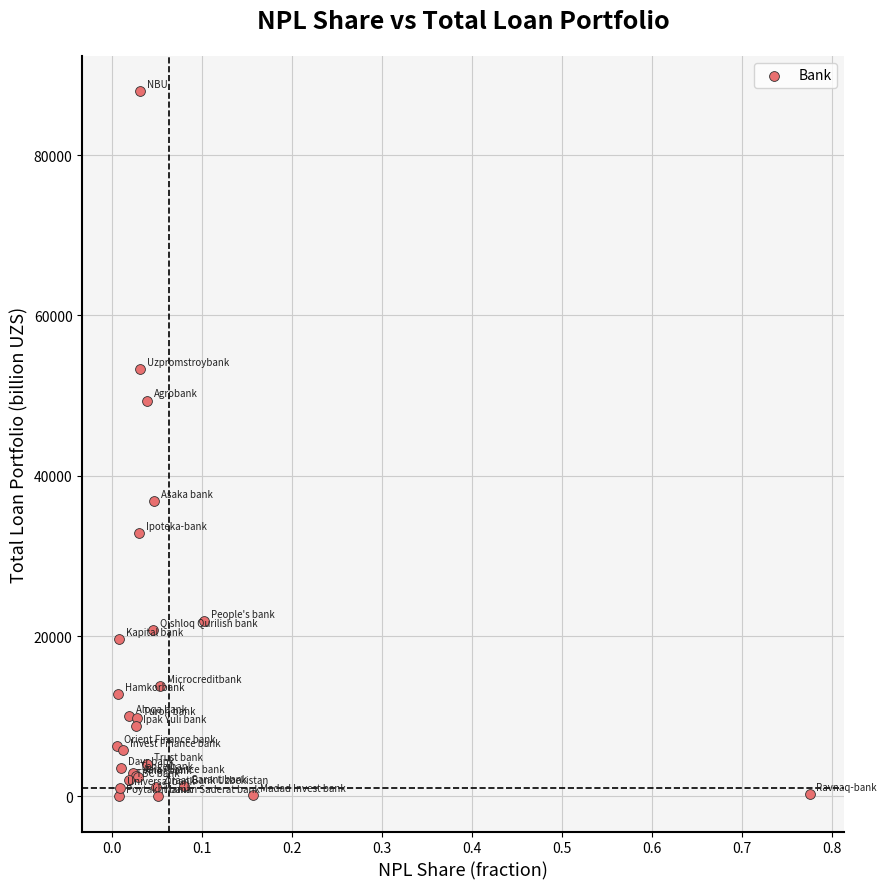

What Y value in the scatter plot is closest to 44010?

49391.4